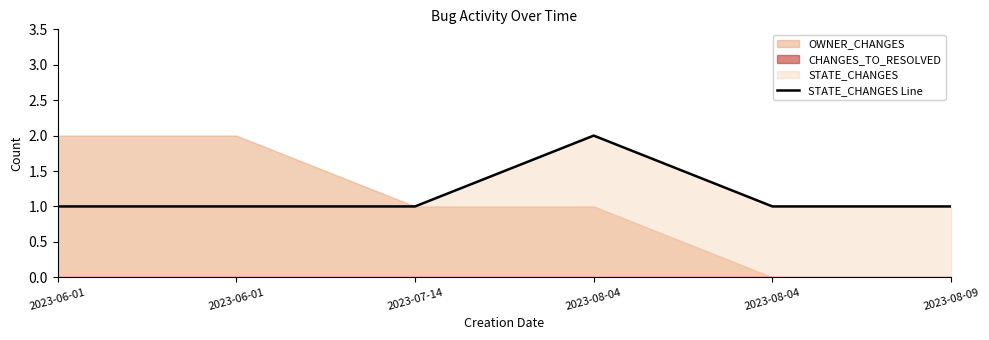

What is the label of the 3rd point from the right?

2023-08-04